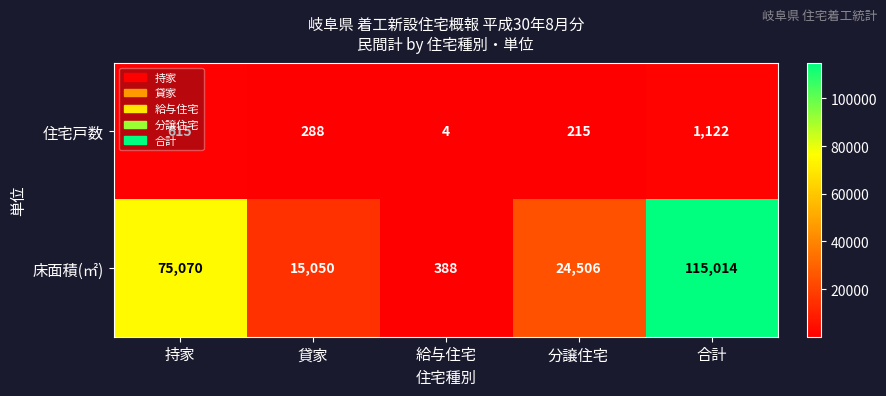

Which series has the largest range (max minus min)?

床面積(㎡)